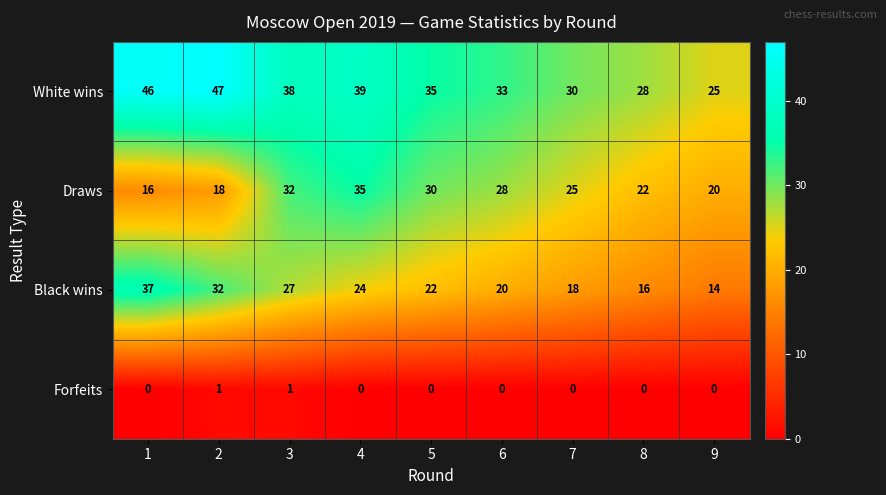

At which label does Draws reach its peak?

4